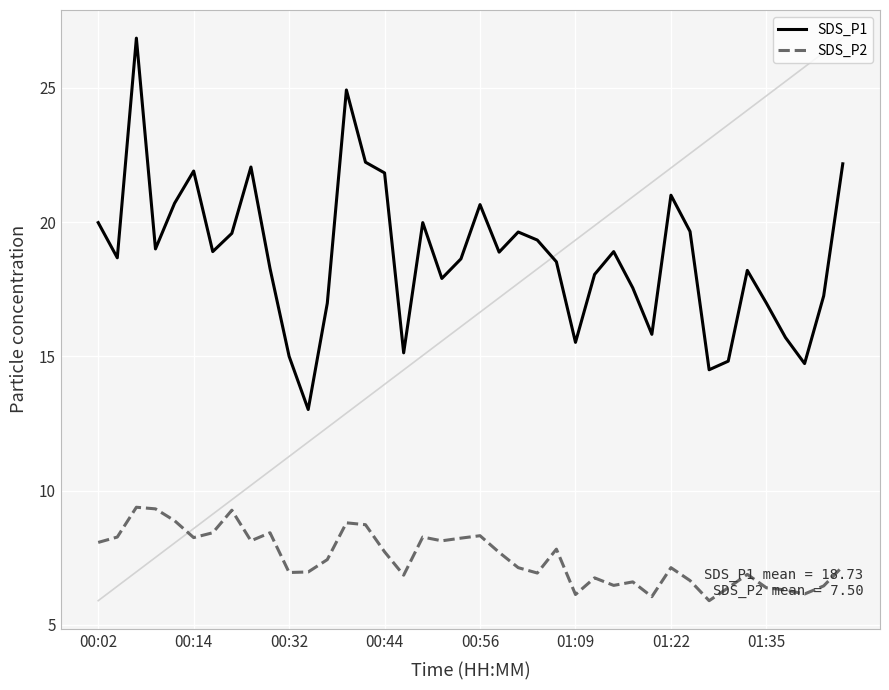

True or false: SDS_P2 and SDS_P1 cross at least once.

False